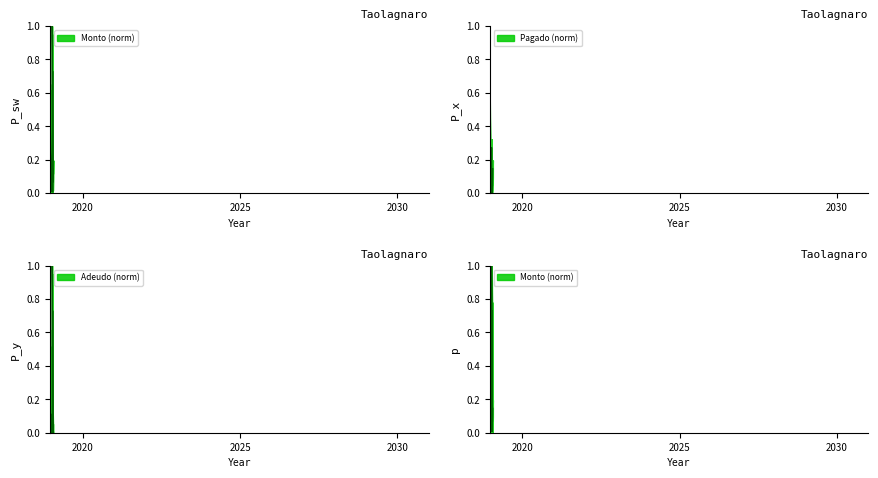

What is the highest value of the Monto series?

1.0